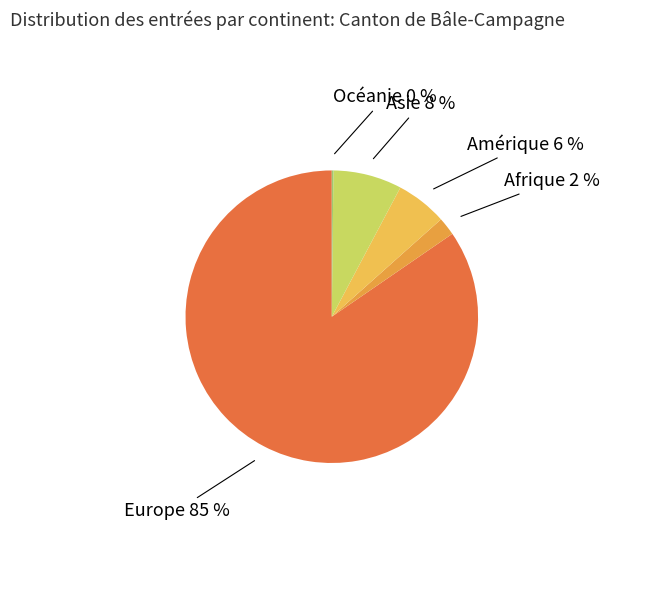

Does Europe represent more than half of the total?

Yes